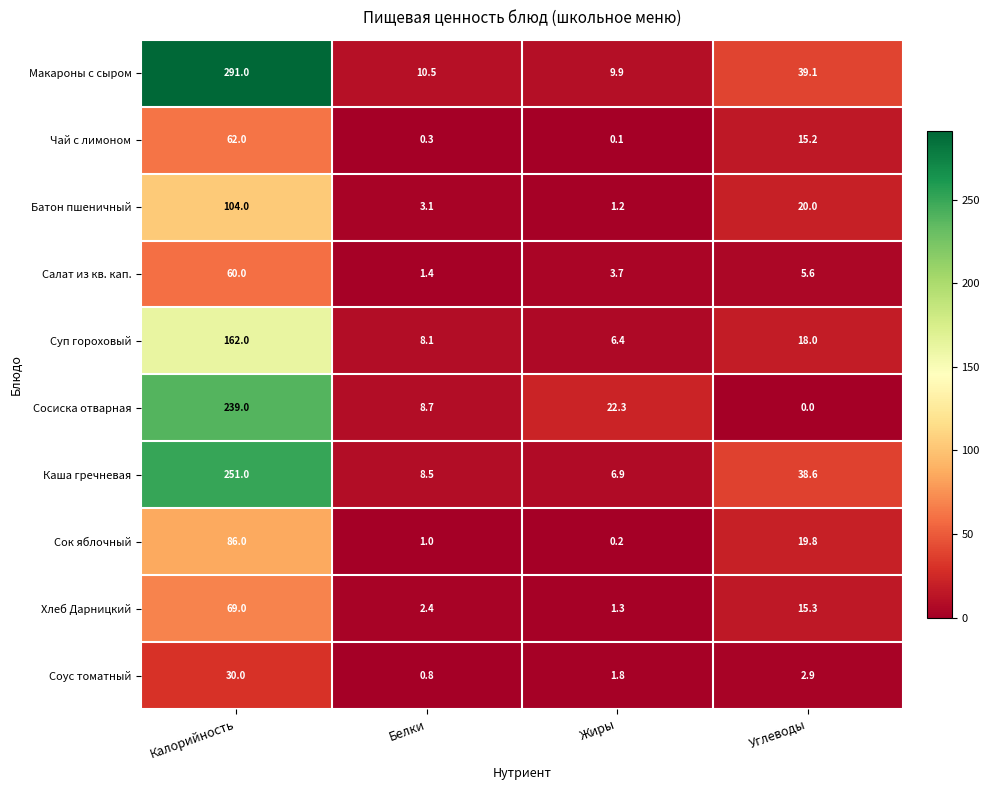

The value of Макароны с сыром at Белки is 10.5. True or false?

True